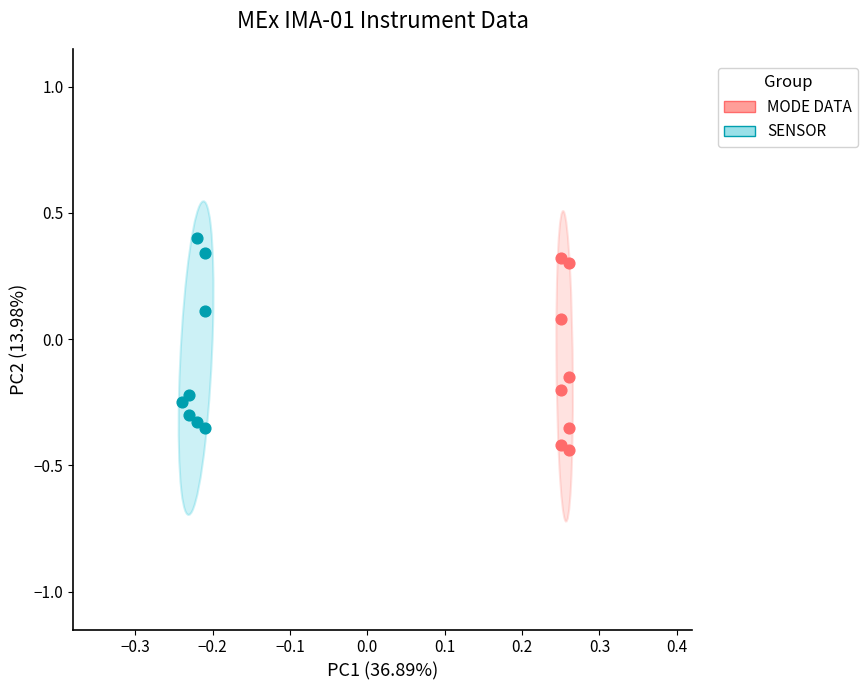

What are all the series names shown in the legend?

MODE DATA, SENSOR